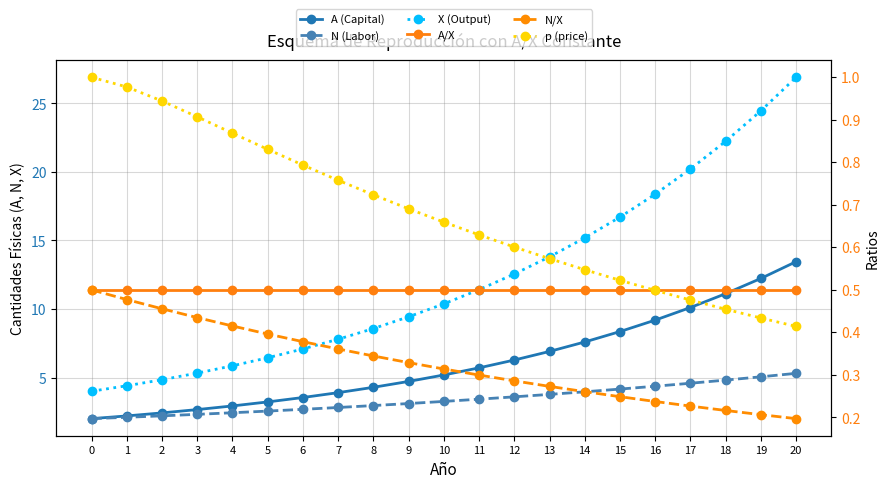

Rank the series at 19 from lowest to highest value.

N/X, p (price), A/X, N (Labor), A (Capital), X (Output)